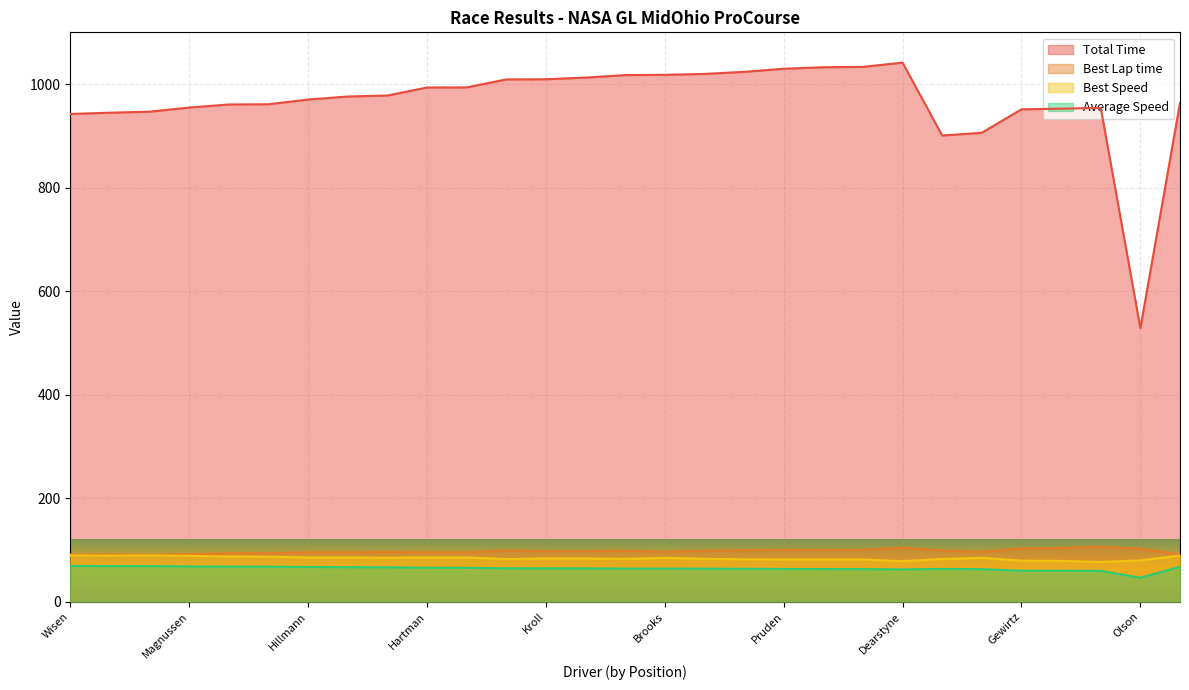

The Best Lap time series shows 27.1 at Wisen. True or false?

False